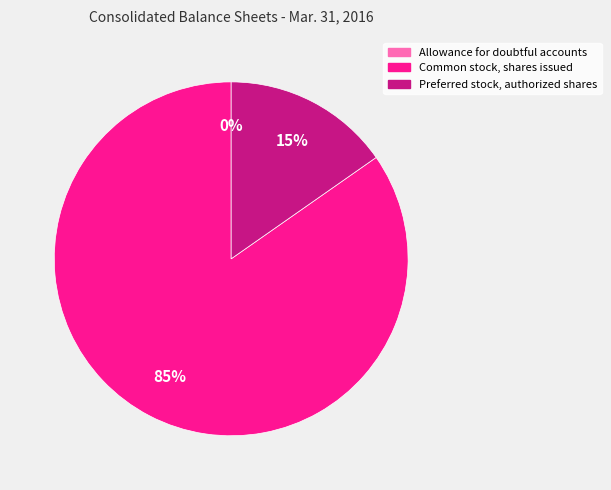

Which slice is the largest?

Common stock, shares issued